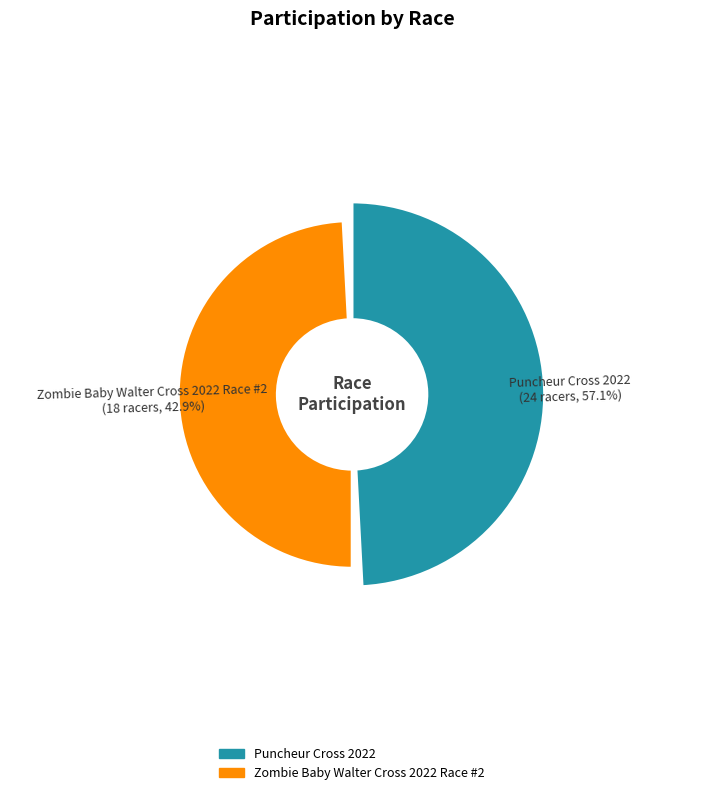

What is the total percentage of Puncheur Cross 2022 and Zombie Baby Walter Cross 2022 Race #2?

100.0%